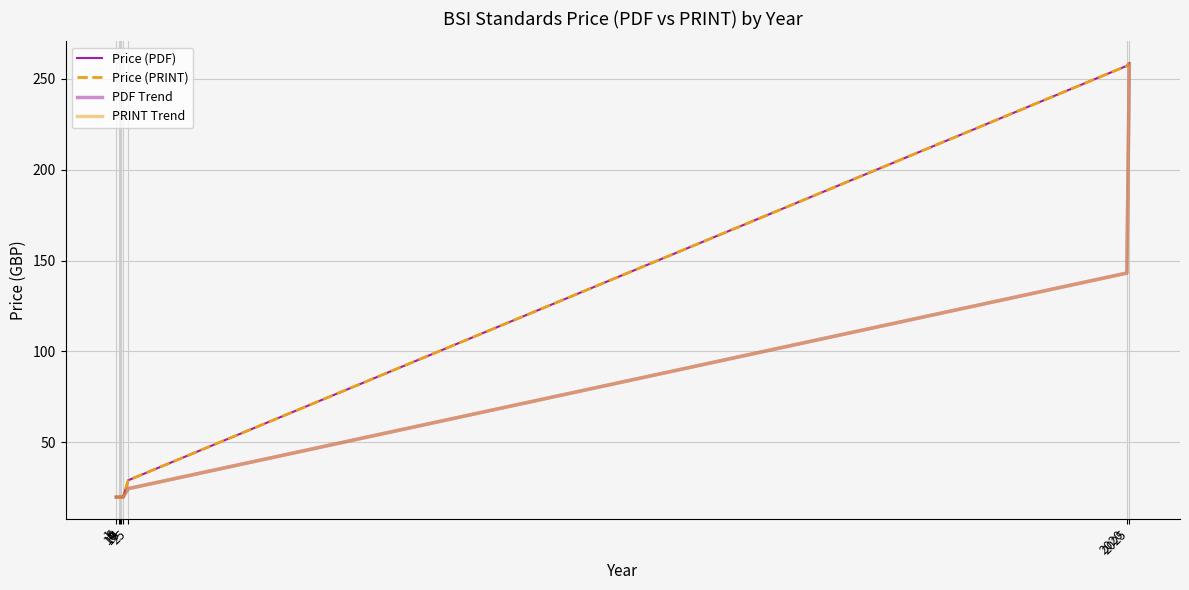

Reading left to right, list all the values displayed in this chart.

Price (PDF): 20.0	20.0	20.0	20.0	20.0	29.2	257.0	258.5
Price (PRINT): 20.0	20.0	20.0	20.0	20.0	29.2	257.0	258.5
PDF Trend: 20.0	20.0	20.0	20.0	20.0	24.6	143.1	257.8
PRINT Trend: 20.0	20.0	20.0	20.0	20.0	24.6	143.1	257.8